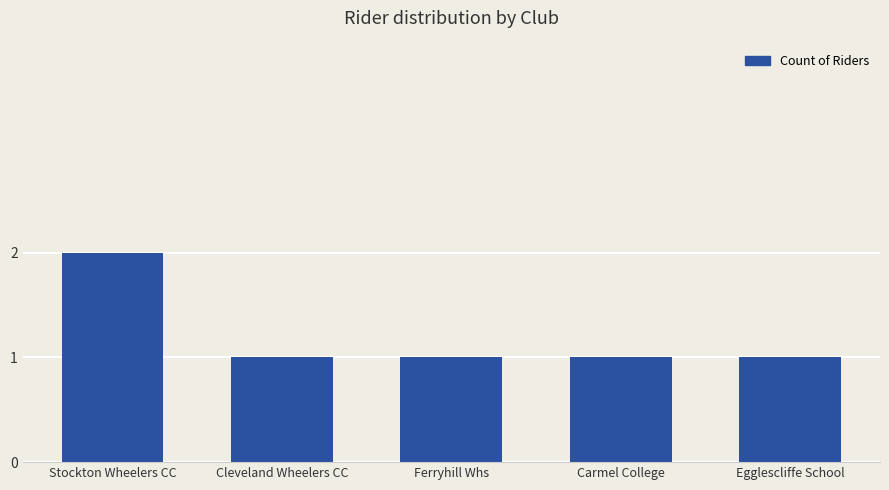

What is the sum of all values?

6